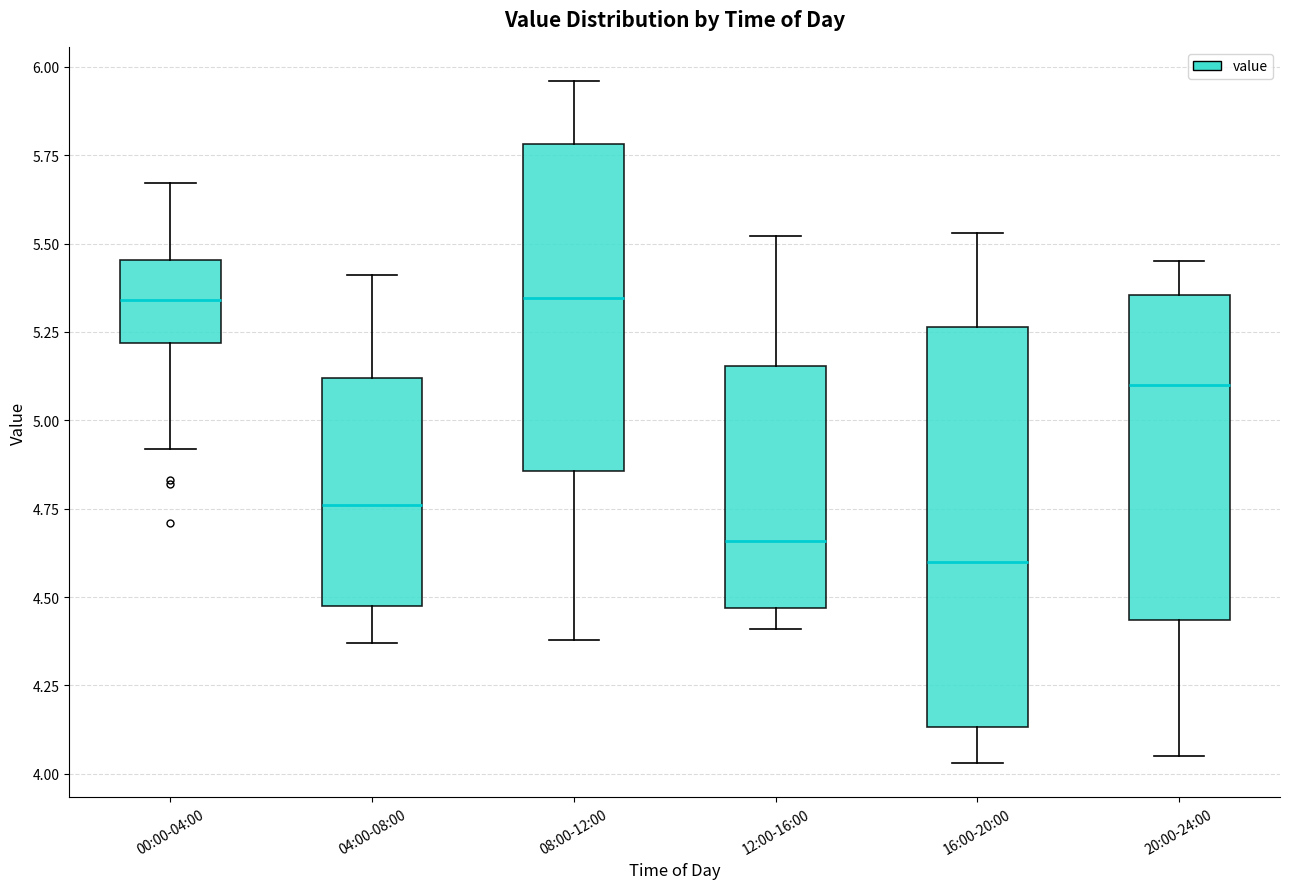

Which box has the lowest median line?

16:00-20:00